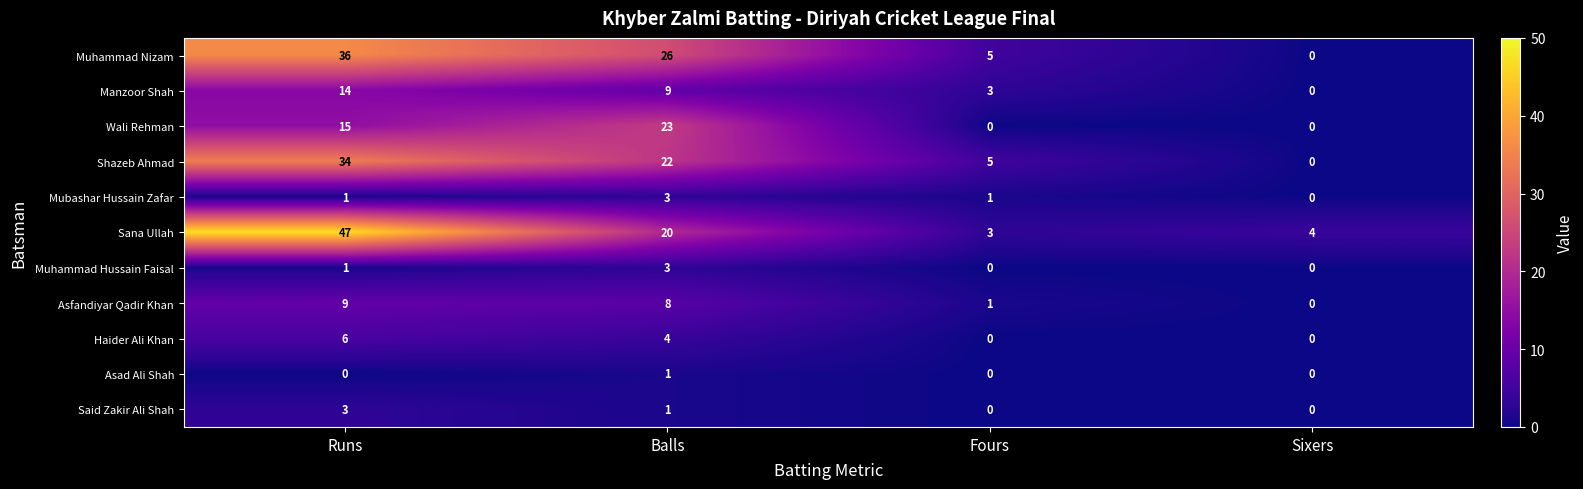

What is the sum of all Wali Rehman values?

38